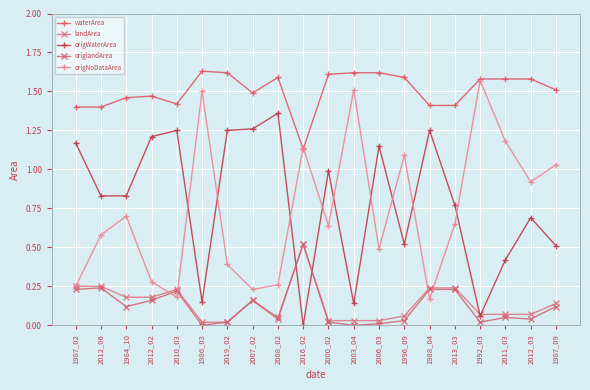

What is the label of the 14th point from the right?

2019_02